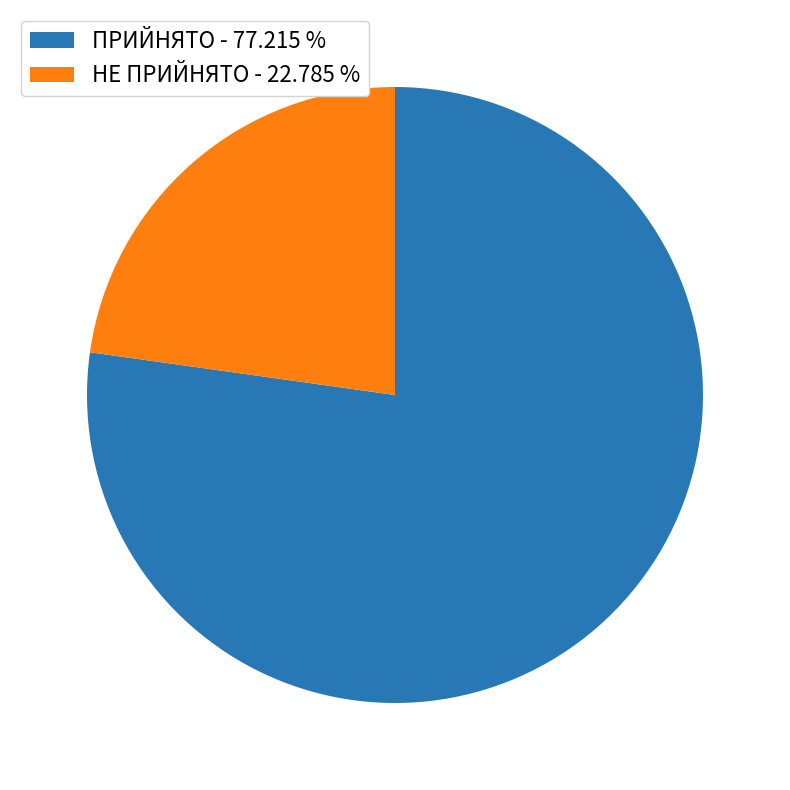

The ПРИЙНЯТО slice represents 85% of the pie. True or false?

False